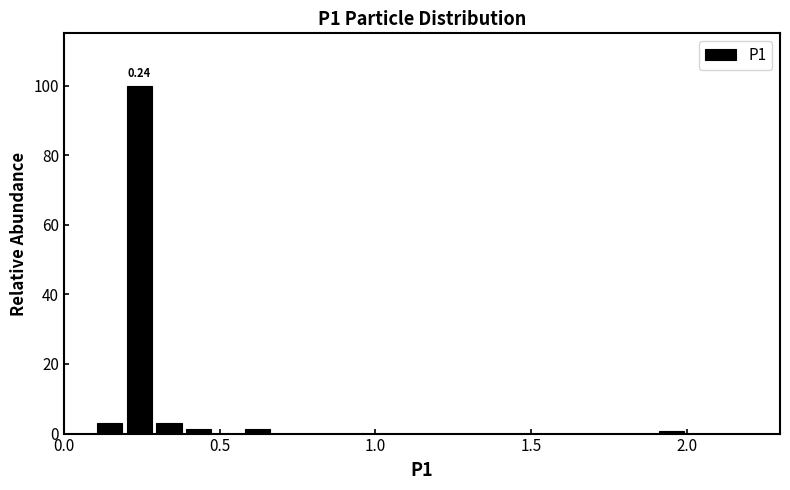

Read against the x-axis, roughly where is the centre of the tallest bar?

0.25